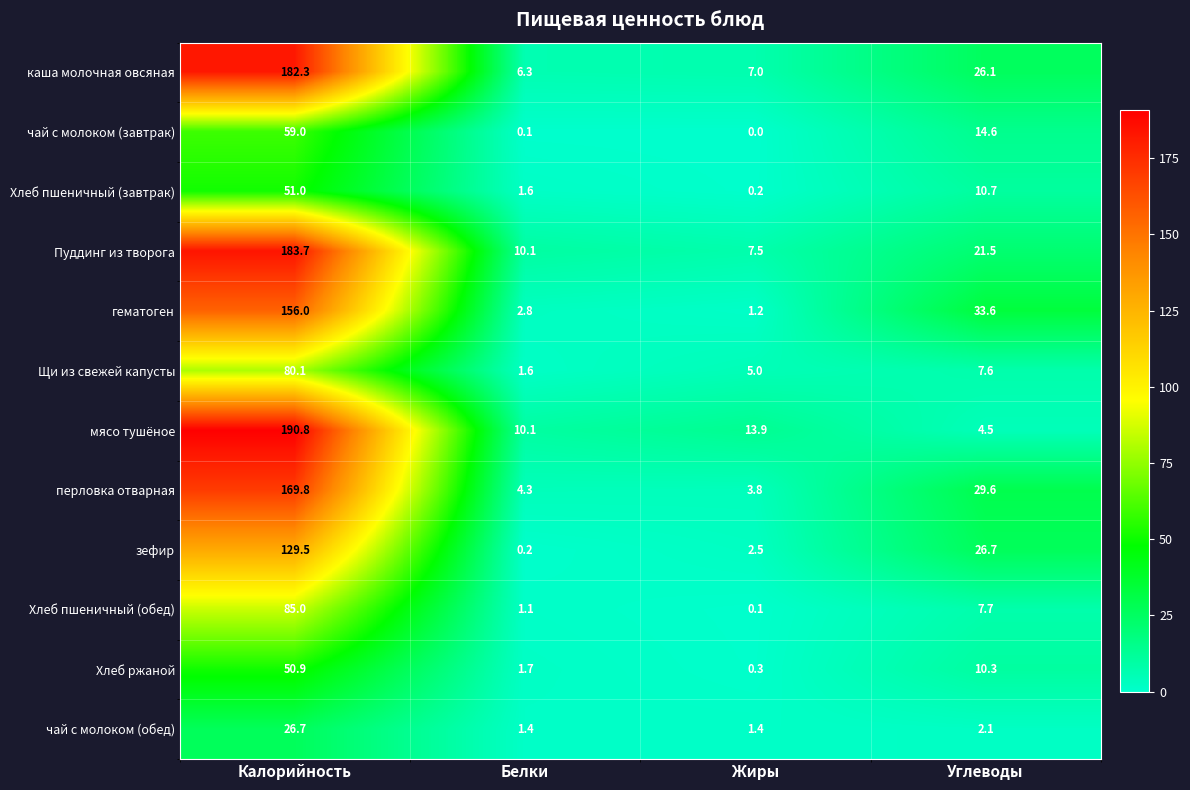

Which series has the largest range (max minus min)?

мясо тушёное